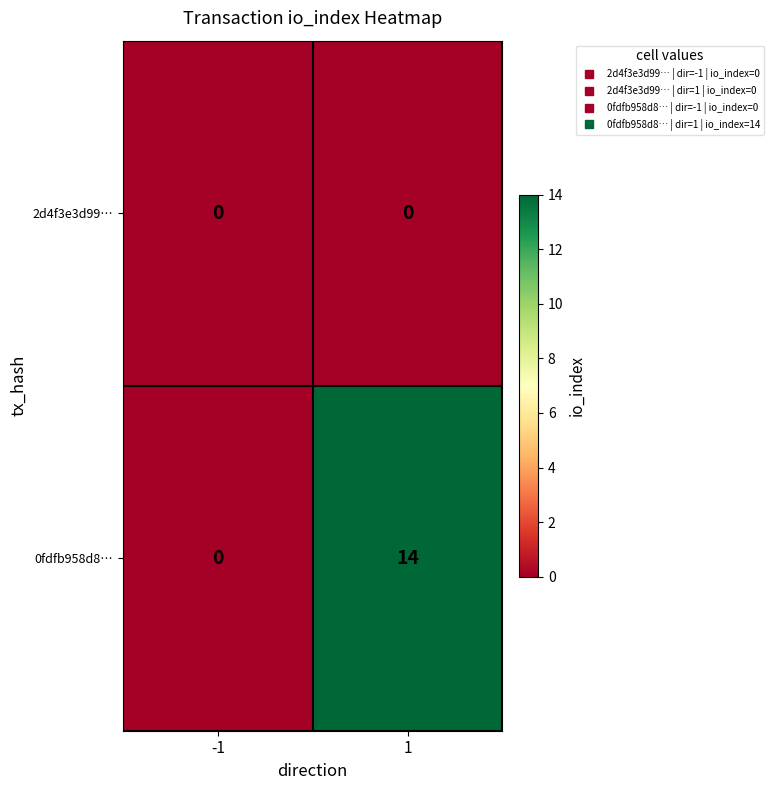

Reading left to right, extract all data points from this chart.

2d4f3e3d99…: 0	0
0fdfb958d8…: 0	14